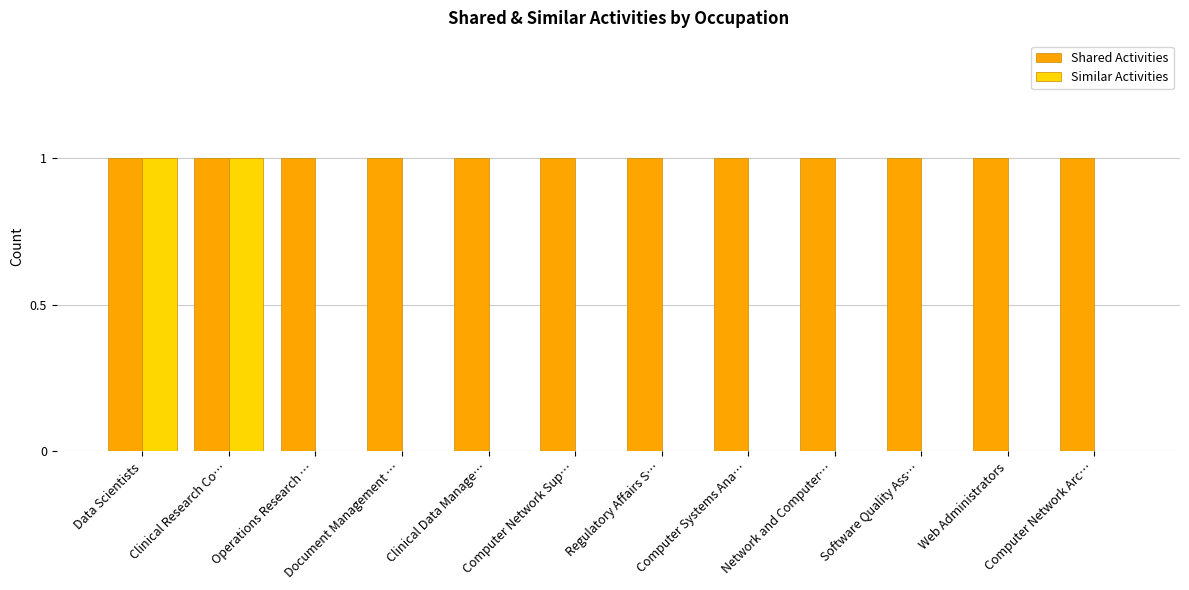

What is the total value across all series at Clinical Research Co…?

2